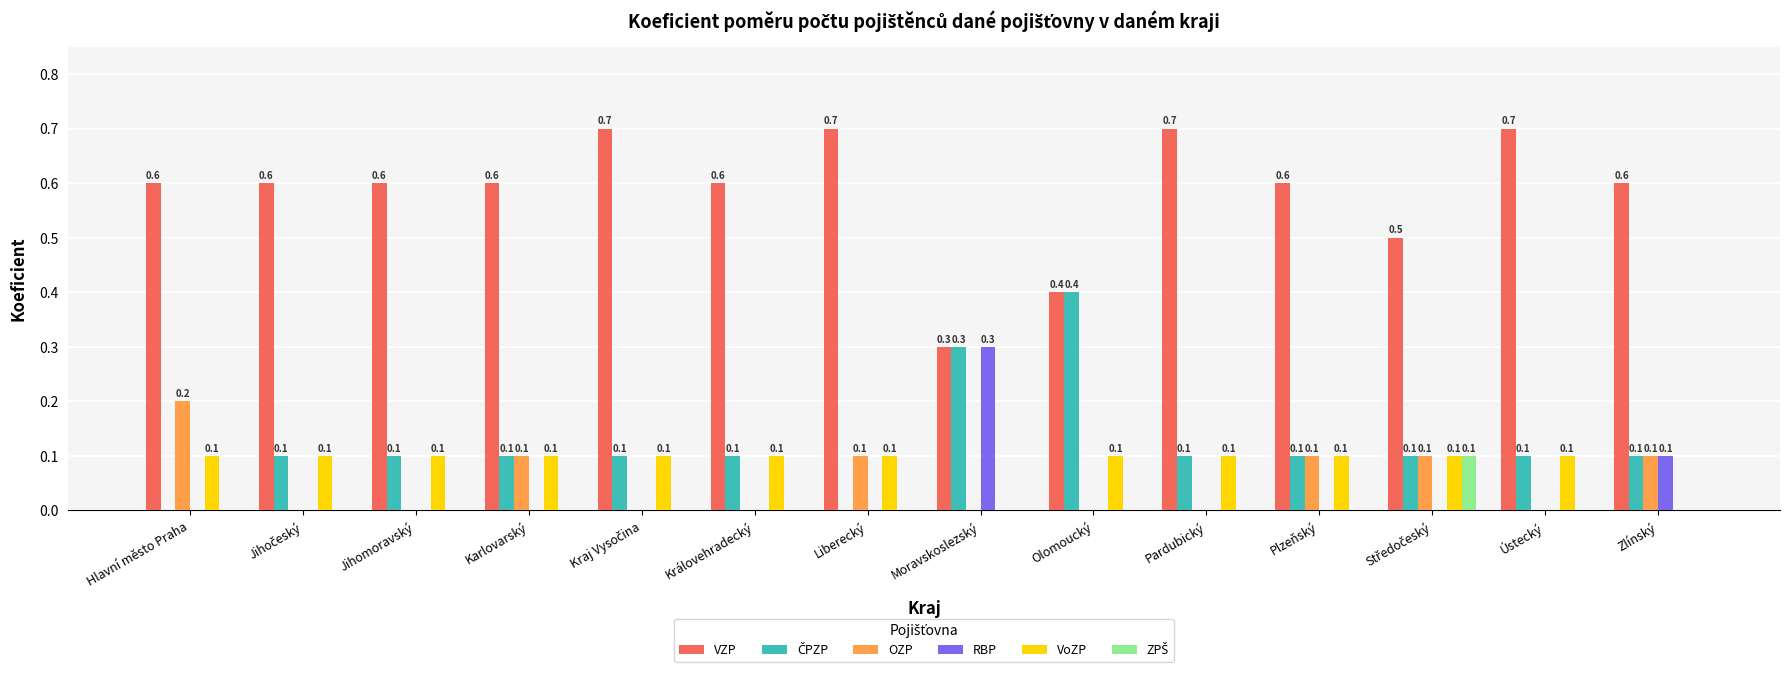

Between Moravskoslezský and Zlínský, which series saw the biggest shift?

VZP